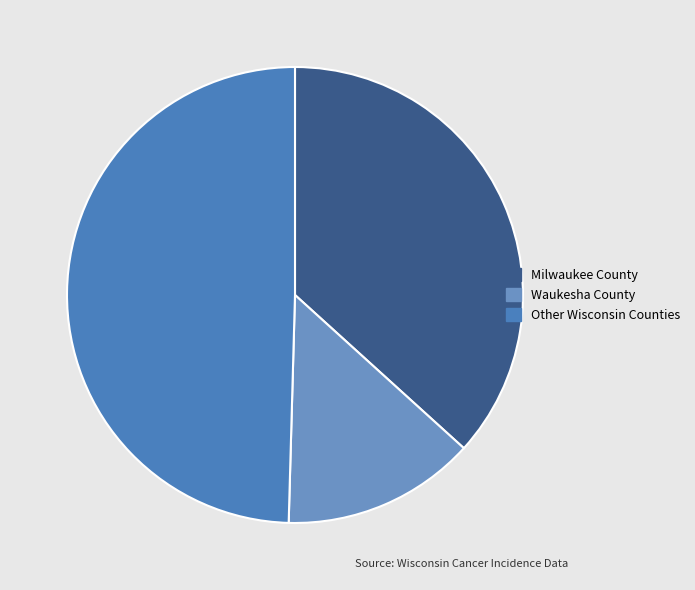

How many segments does this pie chart have?

3